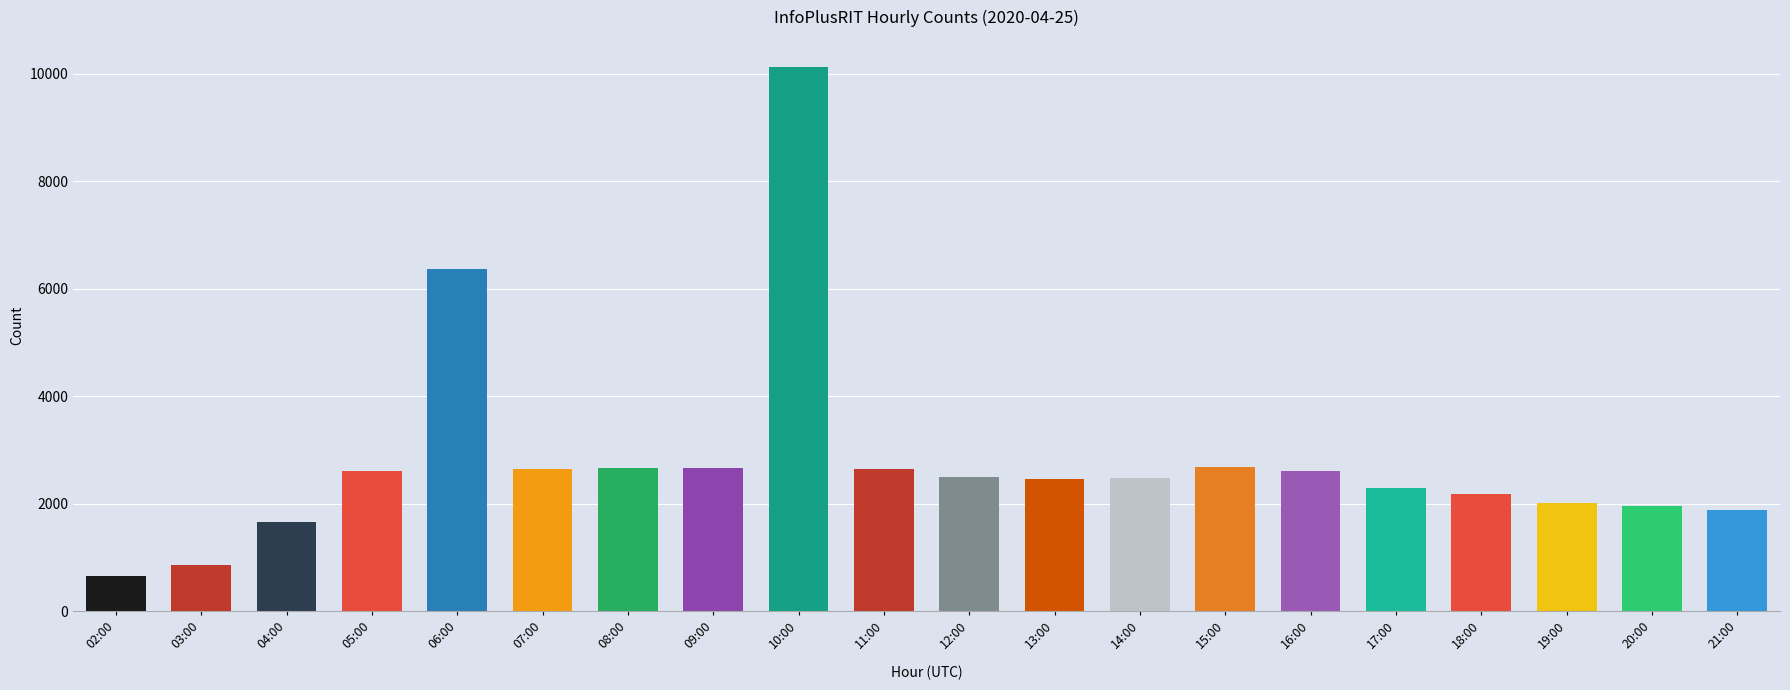

Count the number of categories in the chart.

20